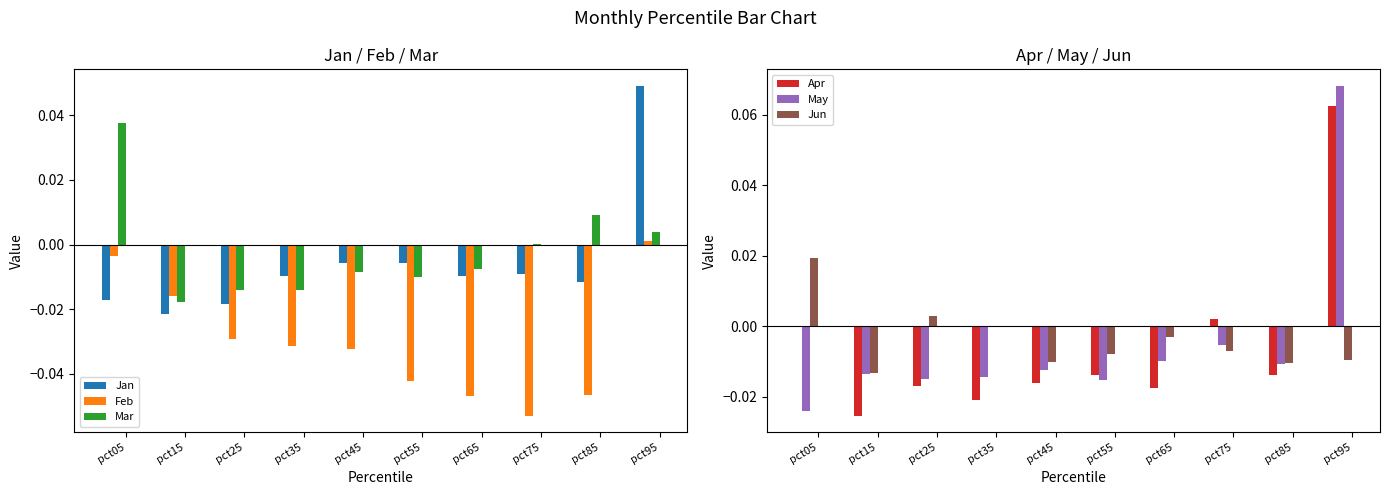

True or false: May has a value of -0.0 at pct65.

False